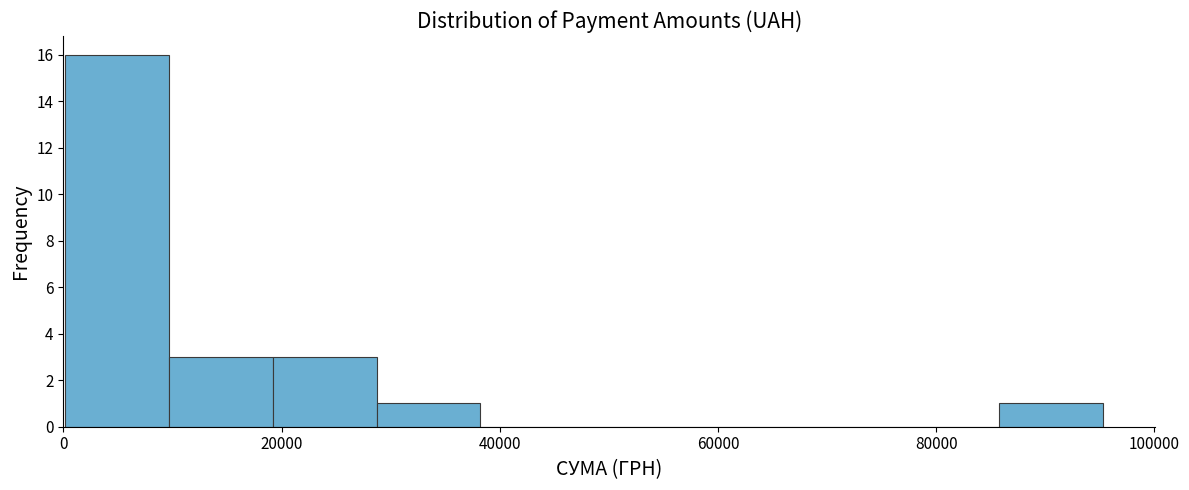

What is the height of the bar covering 28000 to 38000 on the x-axis? Neither the bar edges nor the heights are printed on the chart, so give them approximately, as read against the axes.

1